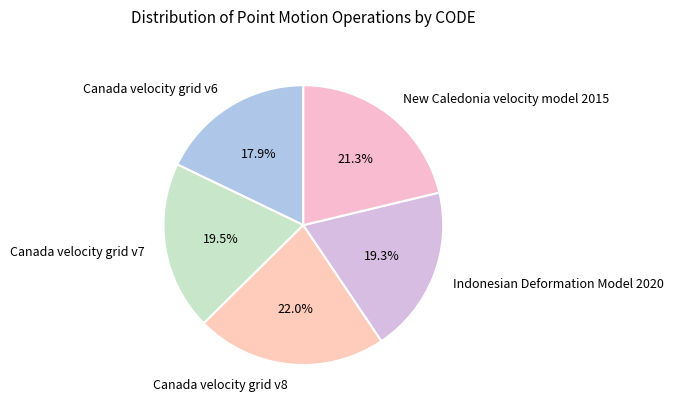

Which has a higher value, Canada velocity grid v8 or Canada velocity grid v6?

Canada velocity grid v8